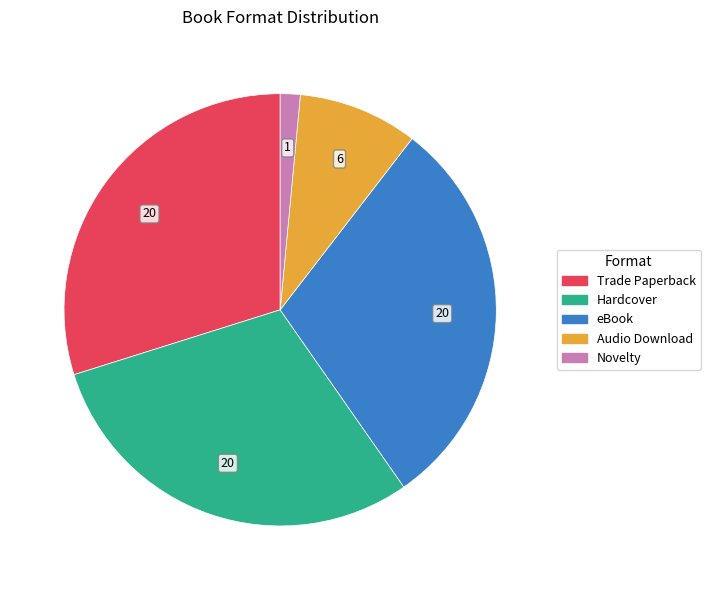

Does Novelty represent more than half of the total?

No